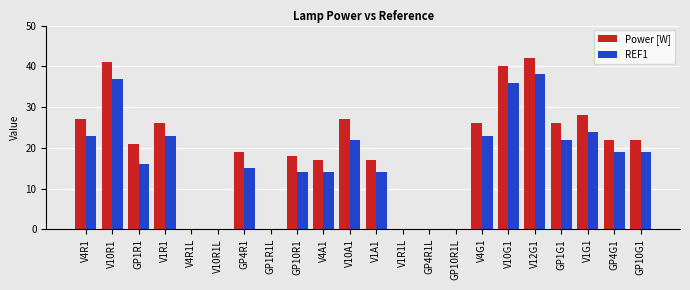

Reading left to right, what are all the values shown in this chart?

Power [W]: 27	41	21	26	0	0	19	0	18	17	27	17	0	0	0	26	40	42	26	28	22	22
REF1: 23	37	16	23	0	0	15	0	14	14	22	14	0	0	0	23	36	38	22	24	19	19